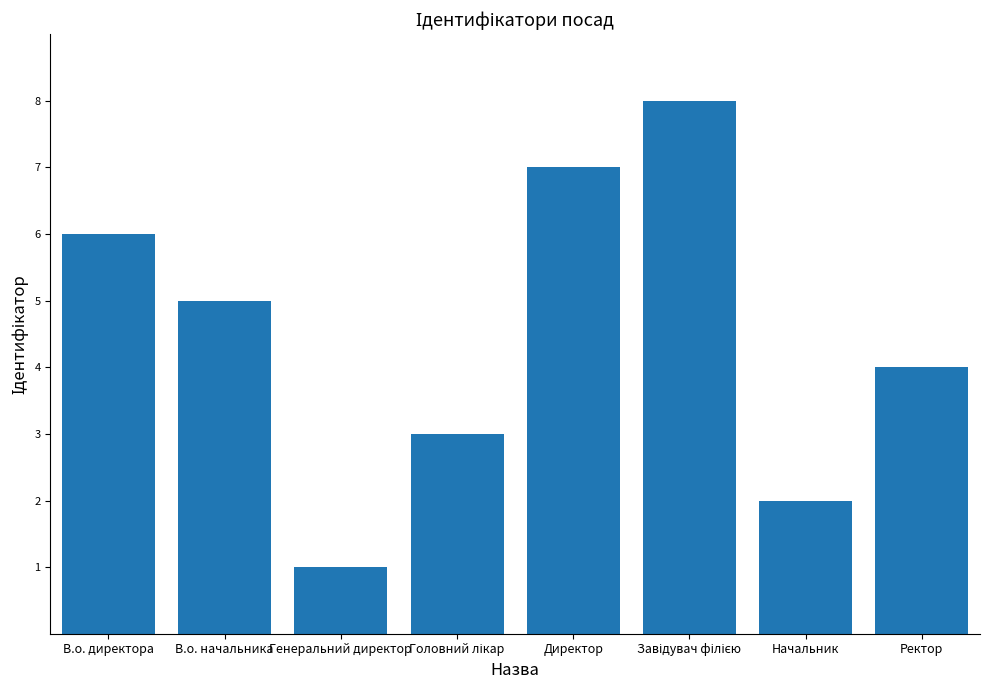

Approximately how many times larger is the value at Генеральний директор compared to В.о. начальника?

0.2